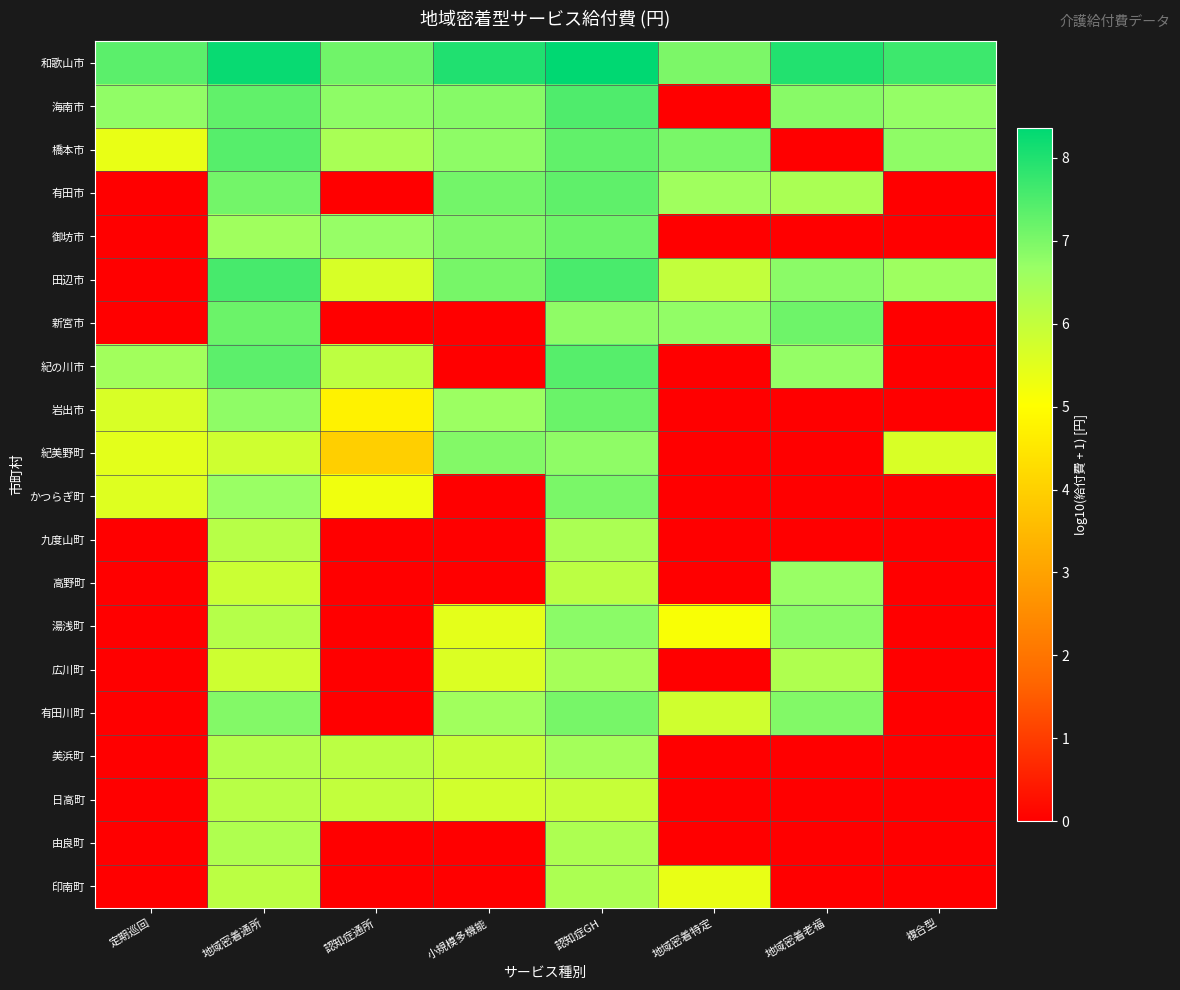

How many series are shown in this chart?

20